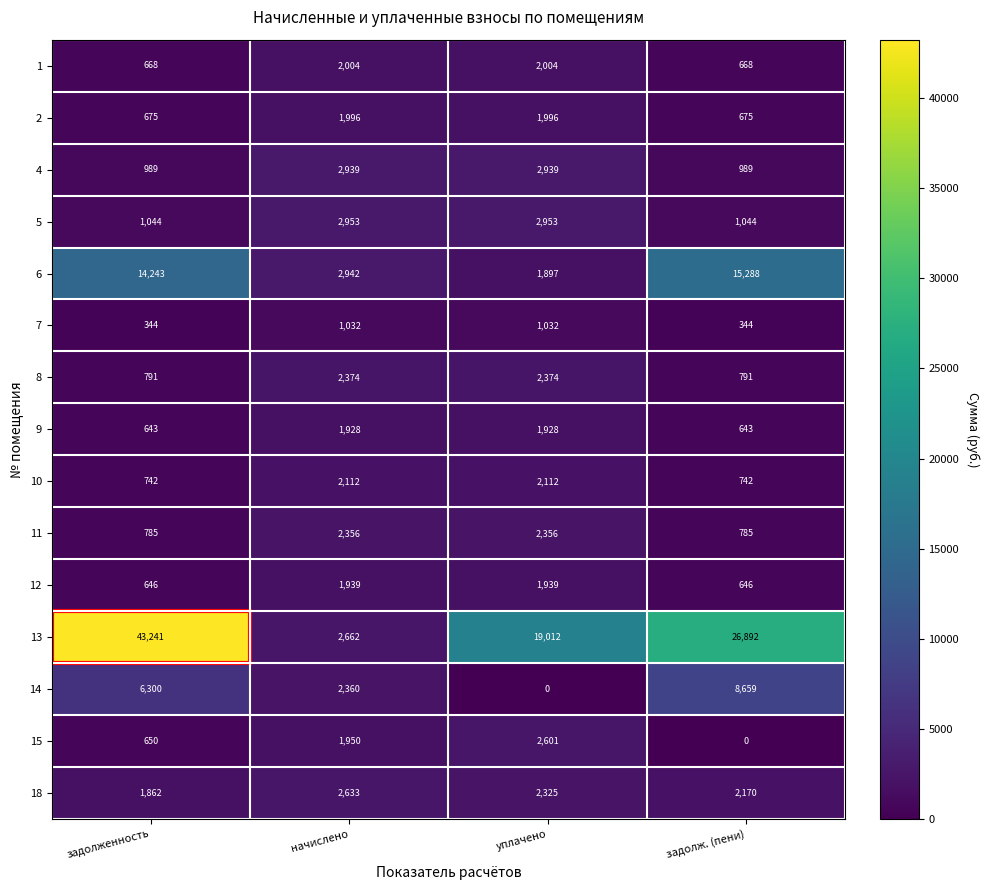

Which category has the highest value across all series?

задолженность